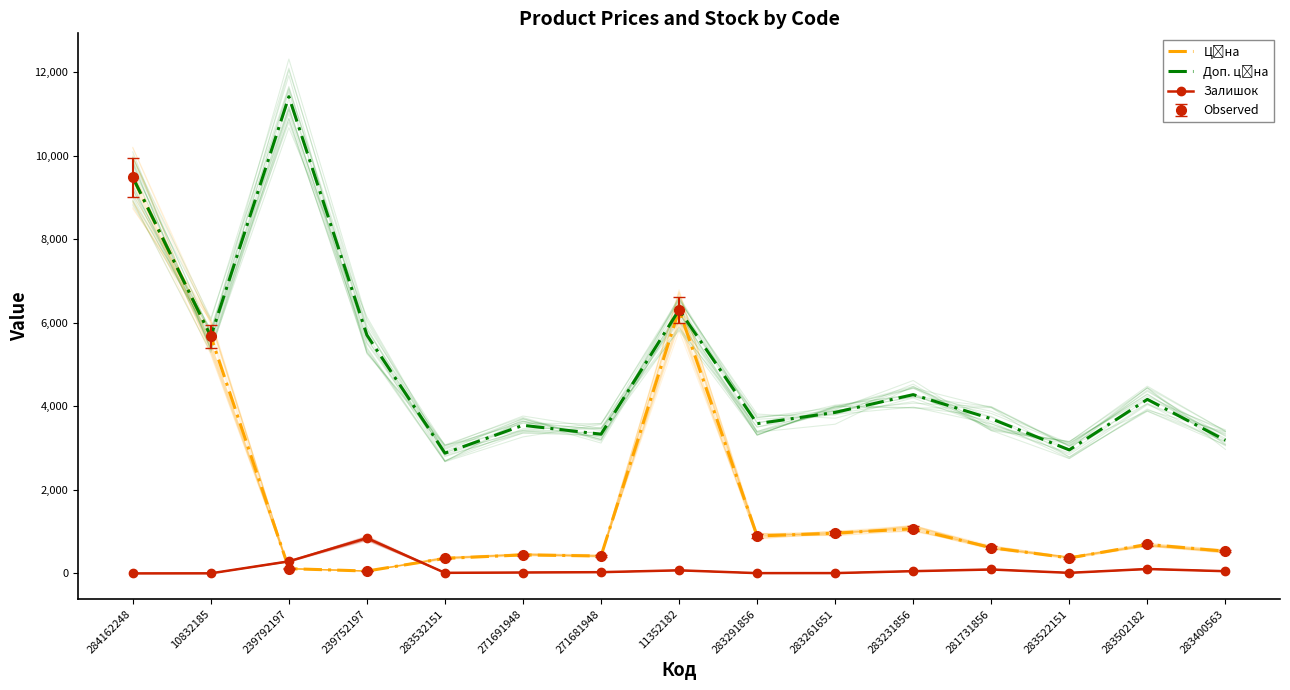

Which label corresponds to the largest value in the chart?

239792197